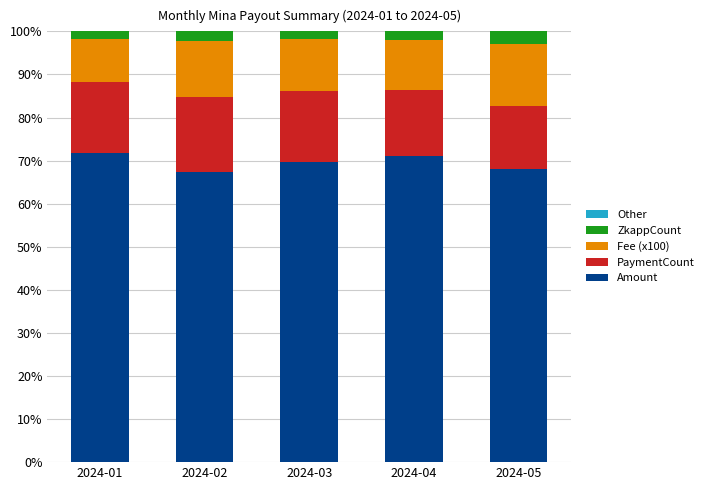

What is the highest value of the Amount series?

71.9